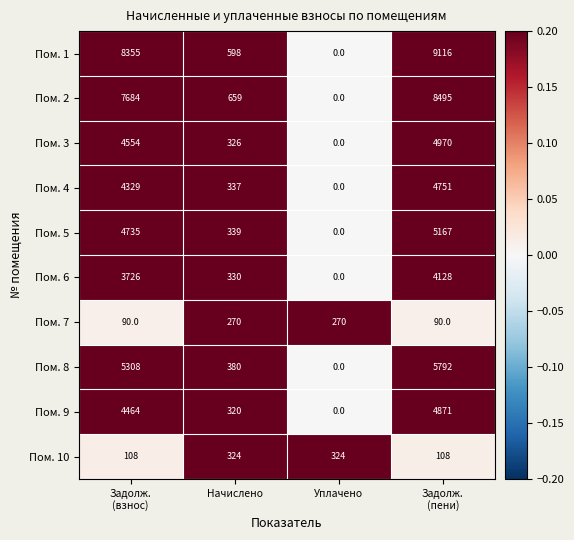

What is the difference between the second highest and minimum values in the Пом. 9 series?

4464